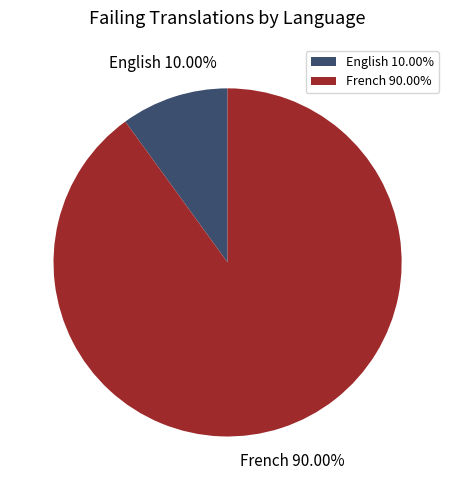

What is the ratio of the value at French to the value at English?

9.0